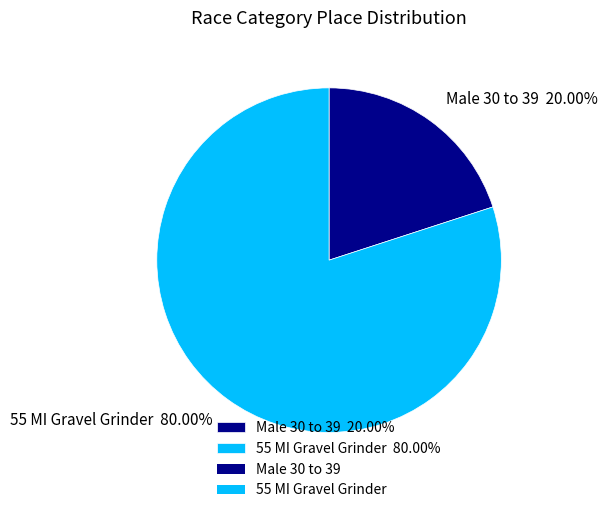

Does any single category account for the majority?

Yes